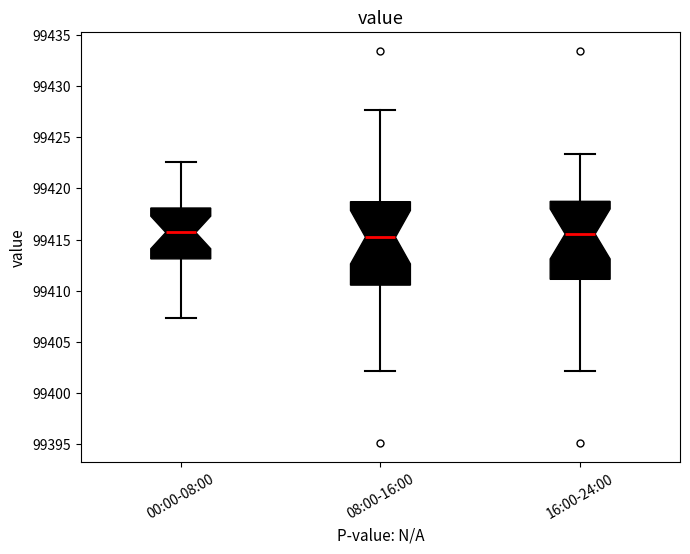

Reading left to right, read every box against the y-axis: the position of its median line, the range the box covers, and the ends of its whiskers. The values are not printed on the chart, so give them approximately, as read against the axis.

00:00-08:00: median 99415.5, box 99413.0 to 99418.0, whiskers 99407.5 to 99422.5
08:00-16:00: median 99415.0, box 99410.5 to 99418.5, whiskers 99402.0 to 99427.5
16:00-24:00: median 99415.5, box 99411.0 to 99418.5, whiskers 99402.0 to 99423.5